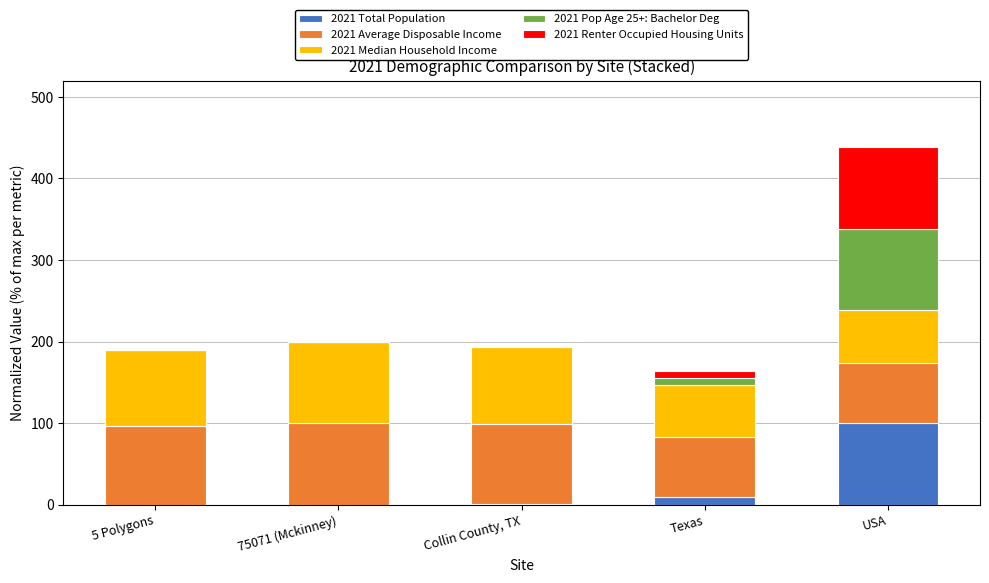

At which category is the sum across all series the highest?

USA